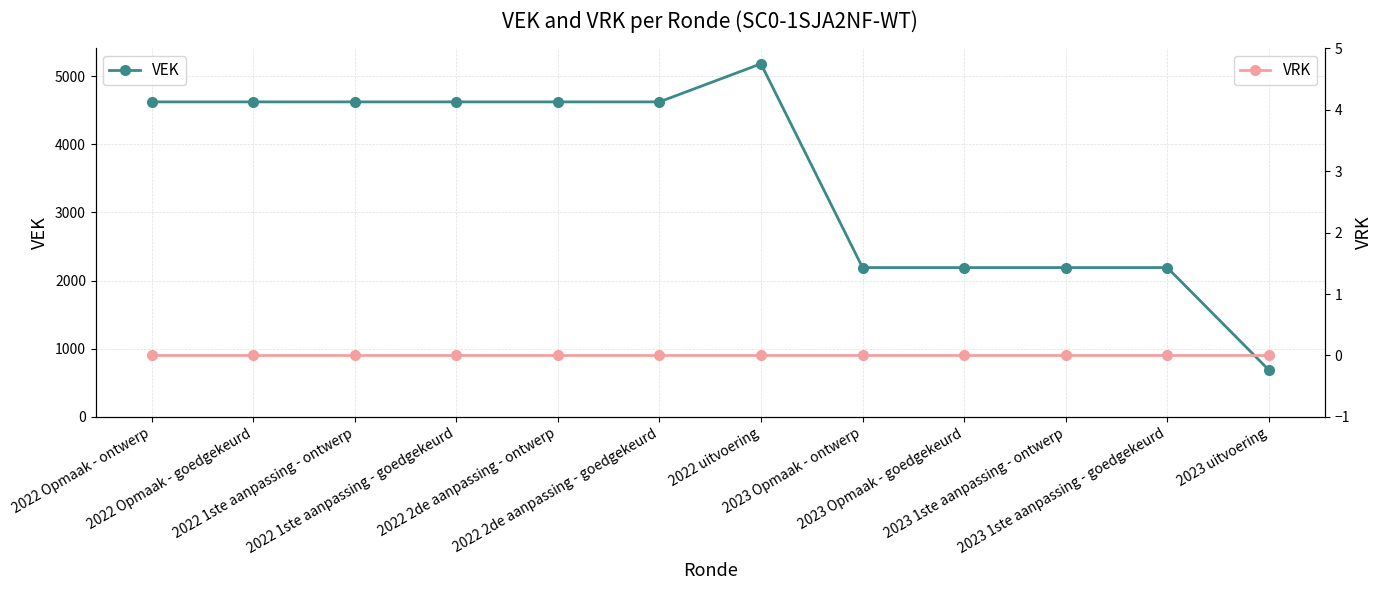

How many data points in VEK are above 4621?

1